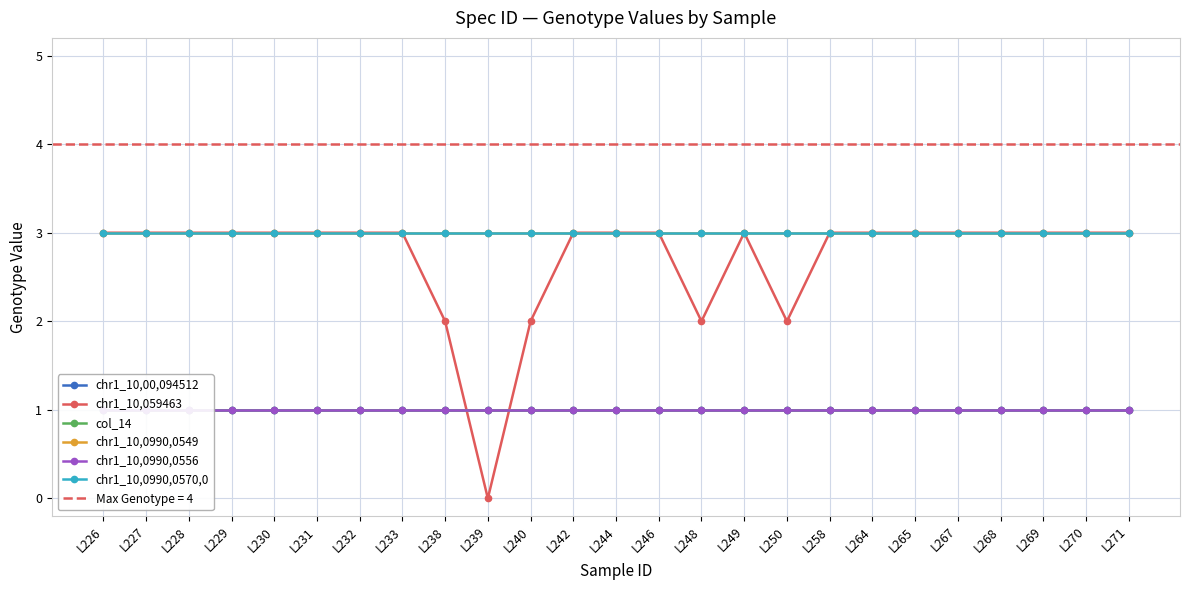

How many series are shown in this chart?

6